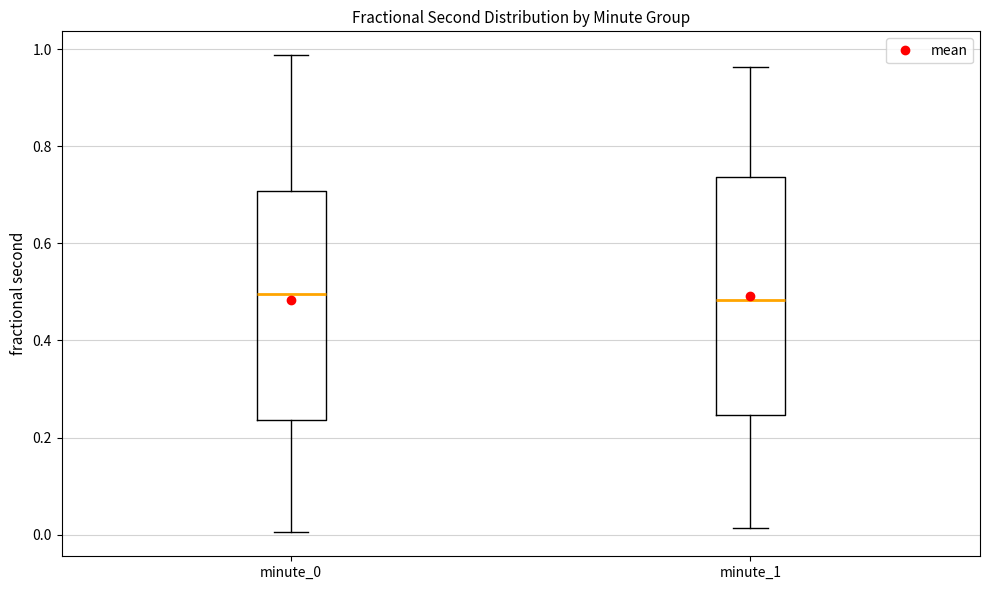

Reading left to right, read every box against the y-axis: the position of its median line, the range the box covers, and the ends of its whiskers. The values are not printed on the chart, so give them approximately, as read against the axis.

minute_0: median 0.50, box 0.24 to 0.70, whiskers 0.00 to 0.98
minute_1: median 0.48, box 0.24 to 0.74, whiskers 0.02 to 0.96